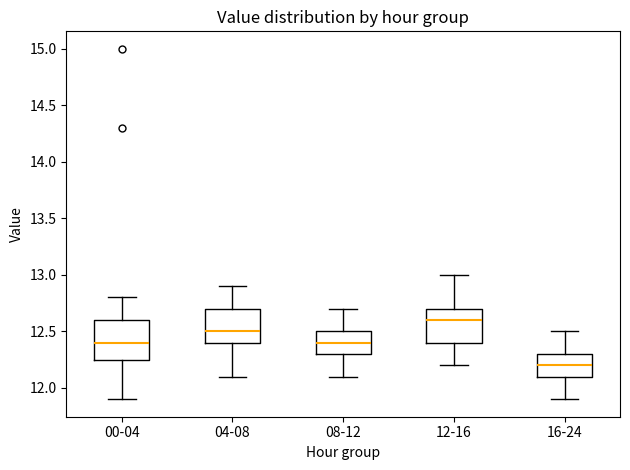

Reading left to right, transcribe this box plot: for each box, give where its median line is, the range the box spans, and where its two whiskers end, as read against the y-axis. The values are not printed on the chart, so give them approximately, as read against the axis.

00-04: median 12.40, box 12.25 to 12.60, whiskers 11.90 to 12.80
04-08: median 12.50, box 12.40 to 12.70, whiskers 12.10 to 12.90
08-12: median 12.40, box 12.30 to 12.50, whiskers 12.10 to 12.70
12-16: median 12.60, box 12.40 to 12.70, whiskers 12.20 to 13.00
16-24: median 12.20, box 12.10 to 12.30, whiskers 11.90 to 12.50